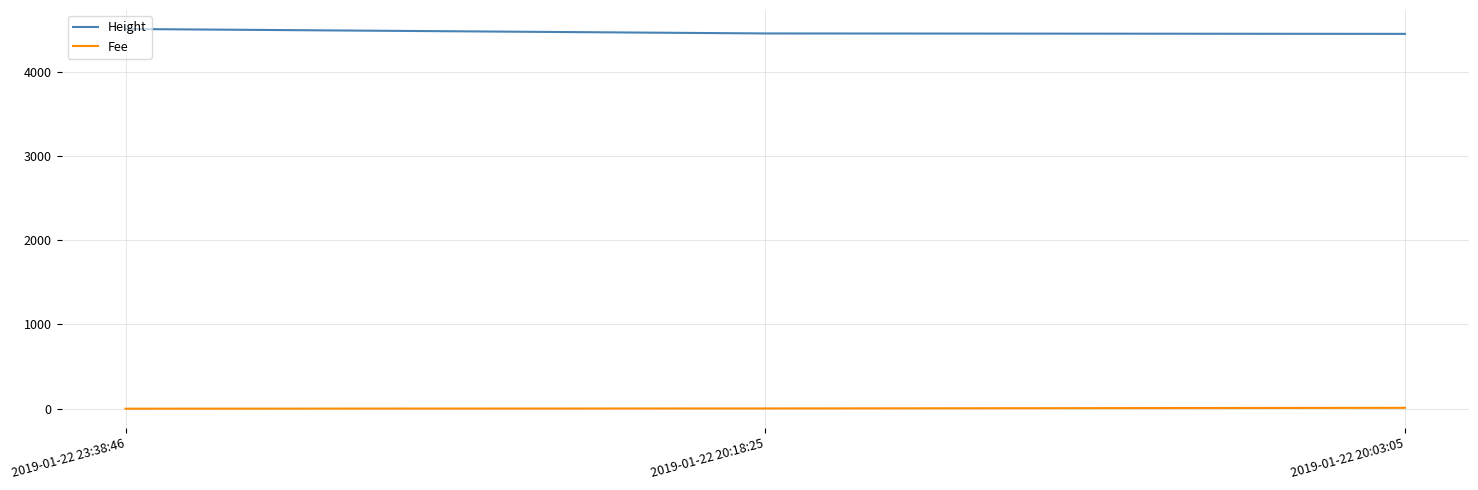

Which category has the highest value across all series?

2019-01-22 23:38:46